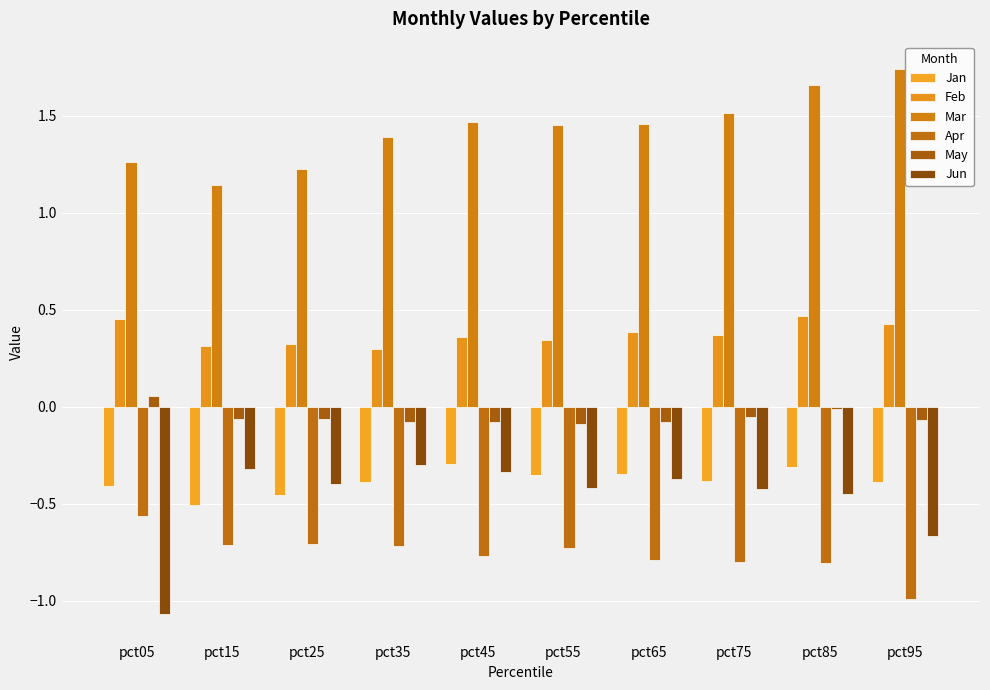

How many bars are there in each group?

6